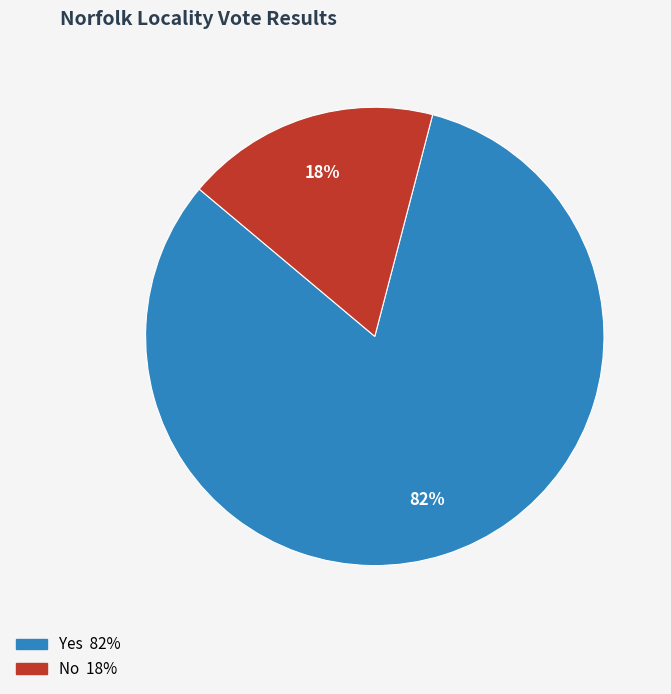

Is there a majority slice in this chart?

Yes